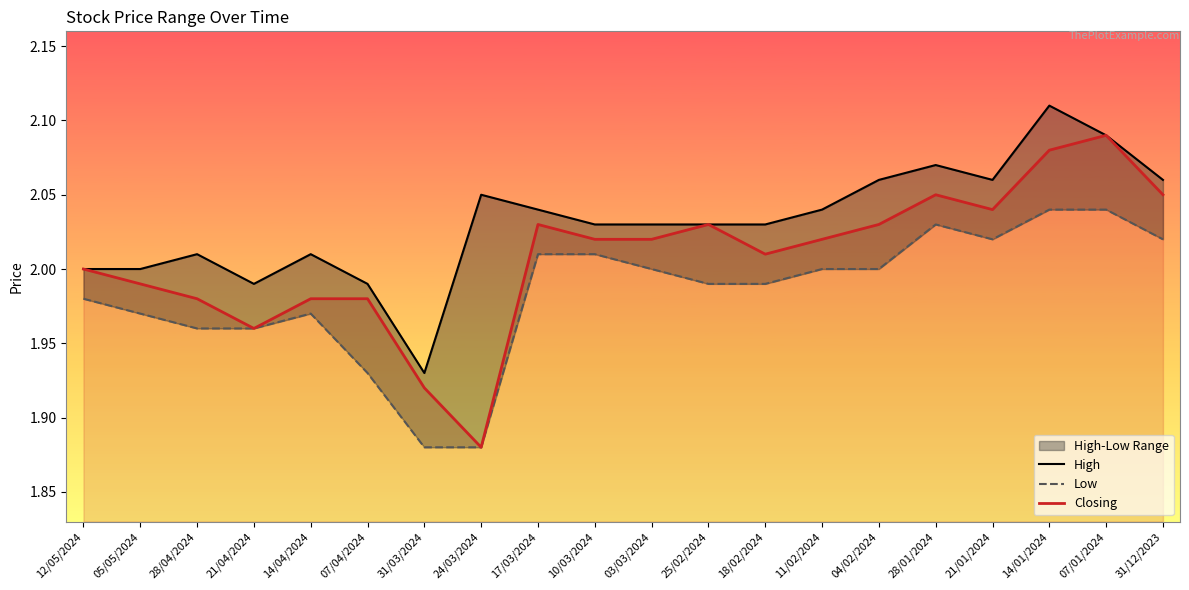

How many categories are shown in the chart?

20